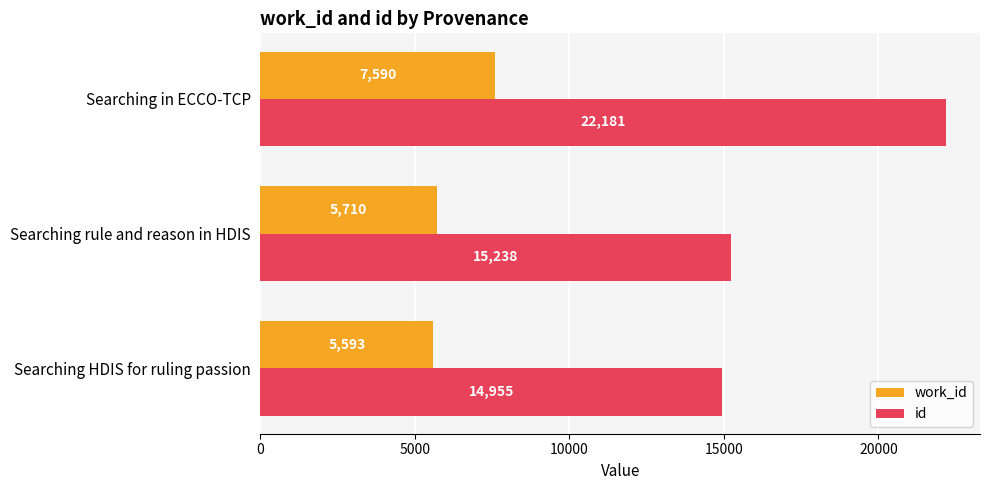

What is the difference between the maximum and minimum values in the work_id series?

1997